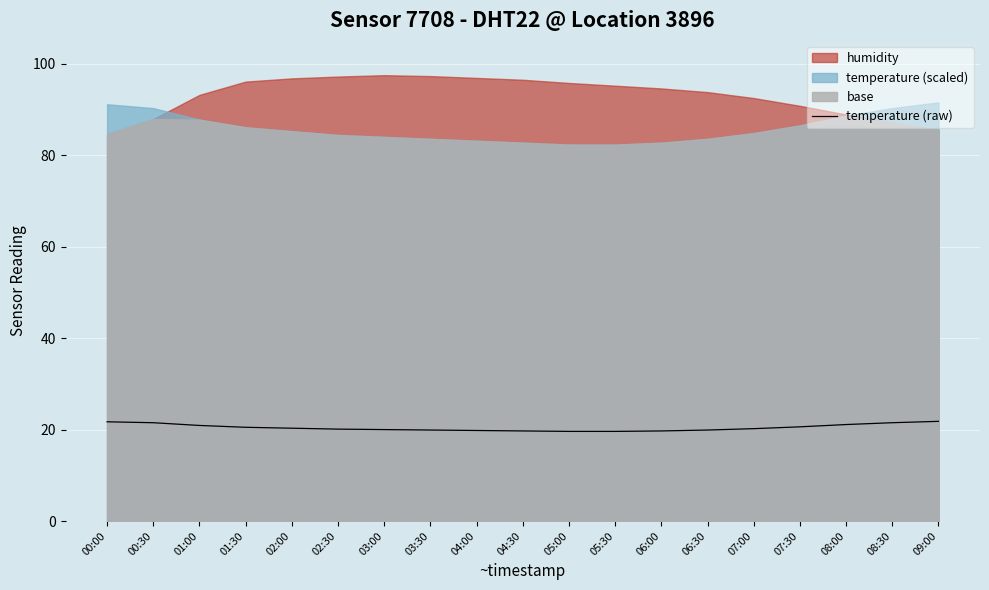

What is the difference between the maximum and minimum values?

2.2